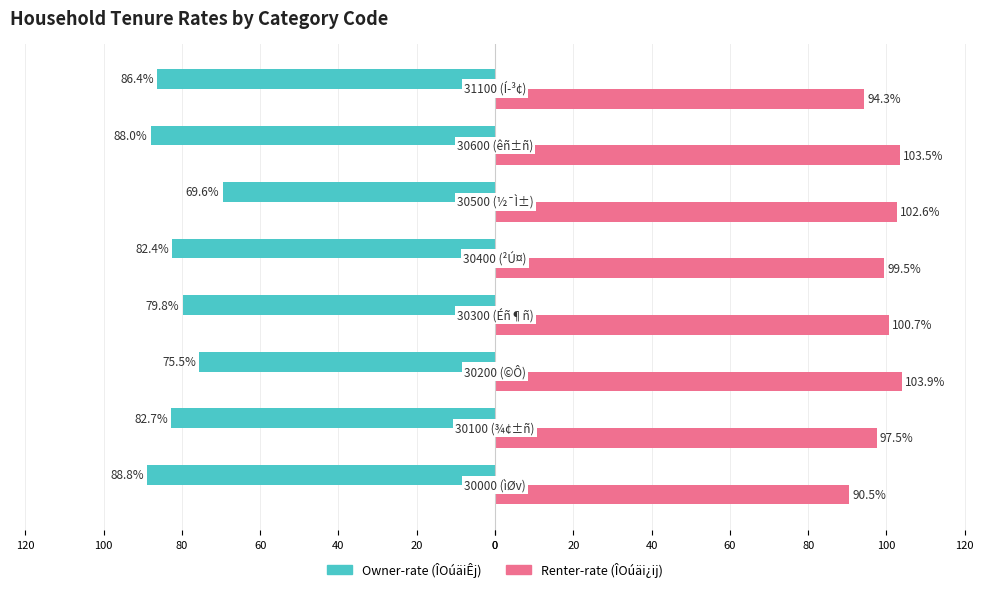

List the series in order of their overall mean, lowest first.

Owner-rate (ÎOúäiÊj), Renter-rate (ÎOúäi¿ij)